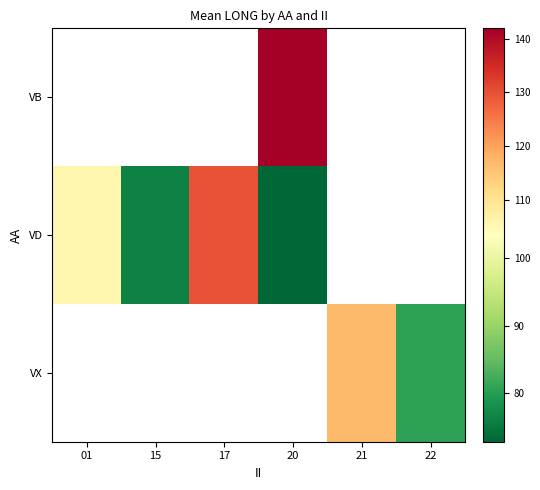

Count the number of data series in this chart.

3